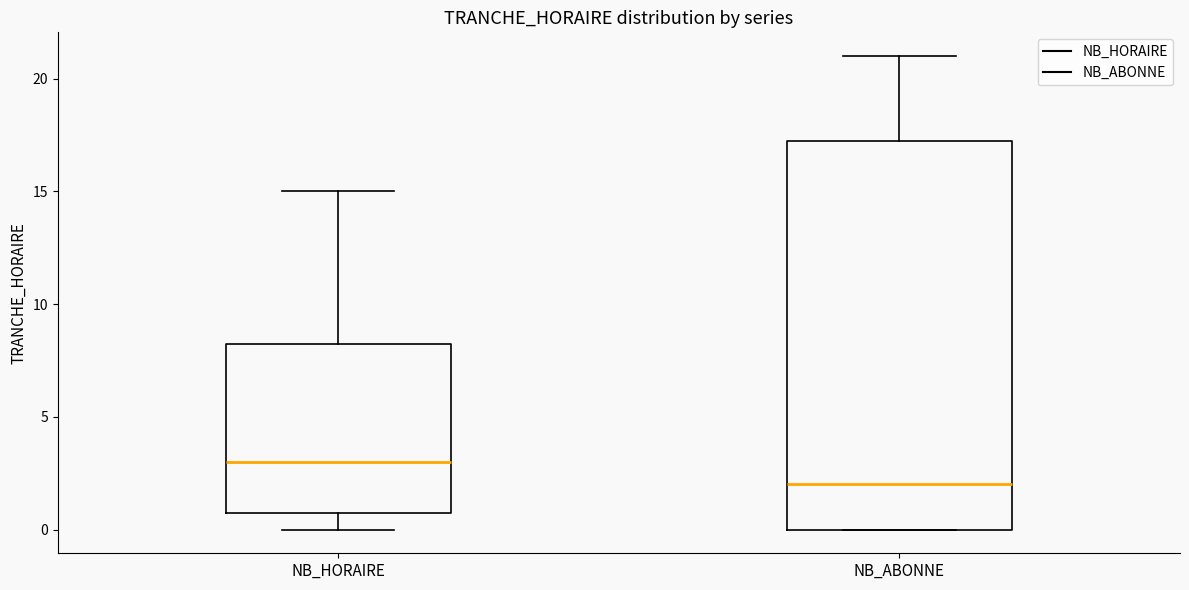

Reading left to right, transcribe this box plot: for each box, give where its median line is, the range the box spans, and where its two whiskers end, as read against the y-axis. The values are not printed on the chart, so give them approximately, as read against the axis.

NB_HORAIRE: median 3.0, box 1.0 to 8.5, whiskers 0.0 to 15.0
NB_ABONNE: median 2.0, box 0.0 to 17.5, whiskers 0.0 to 21.0